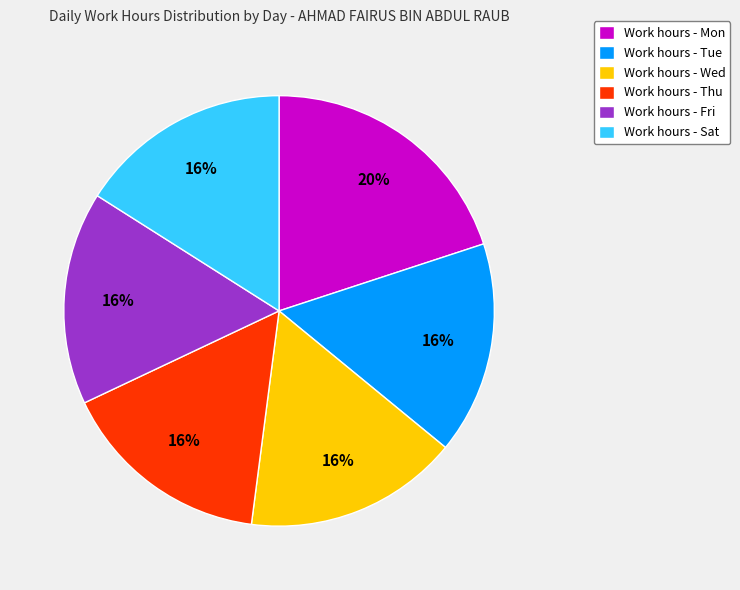

Is the sum of Work hours - Tue and Work hours - Thu greater than half?

No